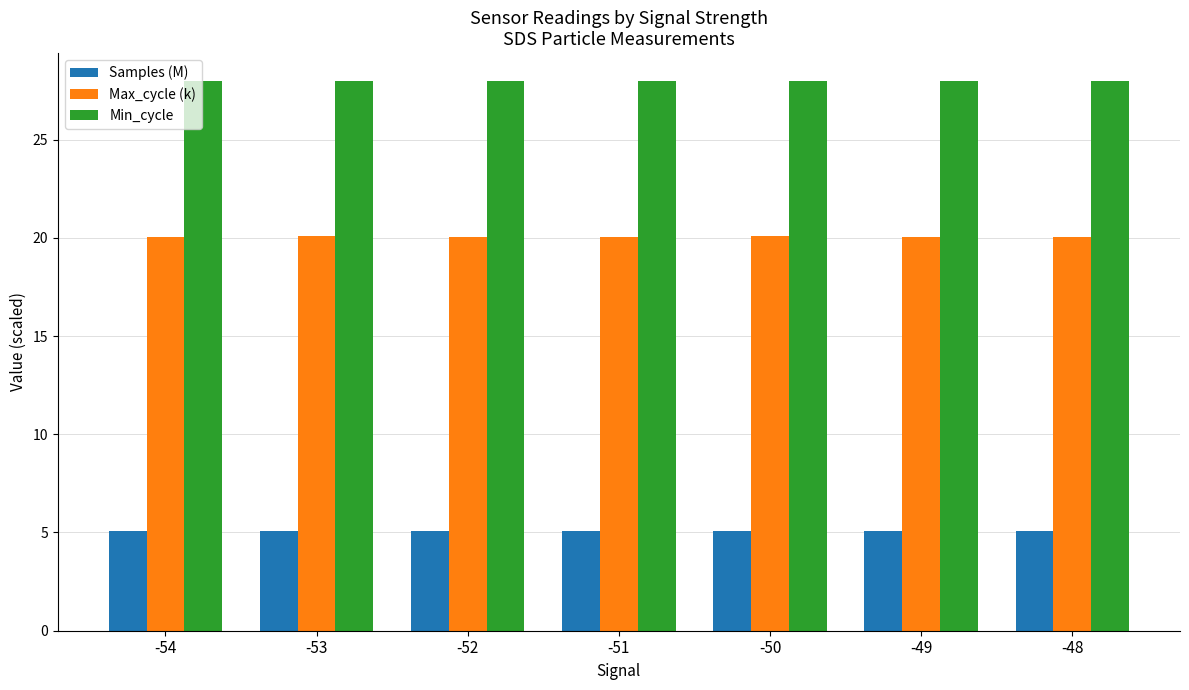

What is the value of the Min_cycle bar at the 2nd from the left?

28.0